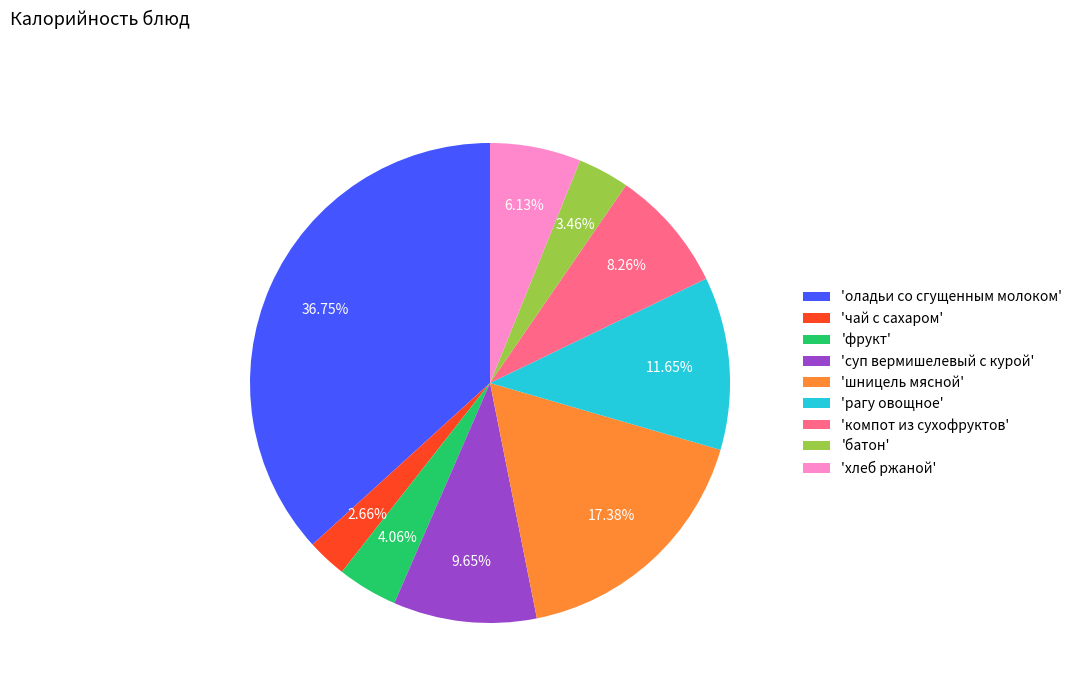

Rank the categories by value from highest to lowest.

'оладьи со сгущенным молоком', 'шницель мясной', 'рагу овощное', 'суп вермишелевый с курой', 'компот из сухофруктов', 'хлеб ржаной', 'фрукт', 'батон', 'чай с сахаром'